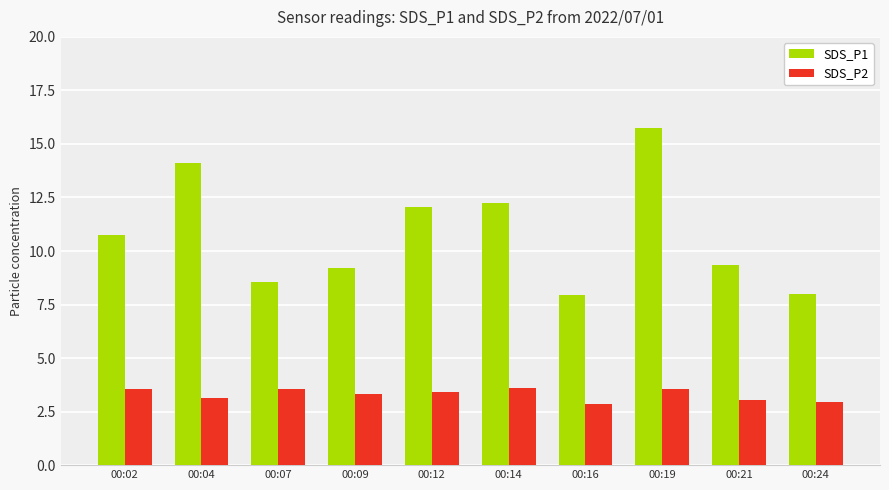

At which label is SDS_P1 closest to 11?

00:02